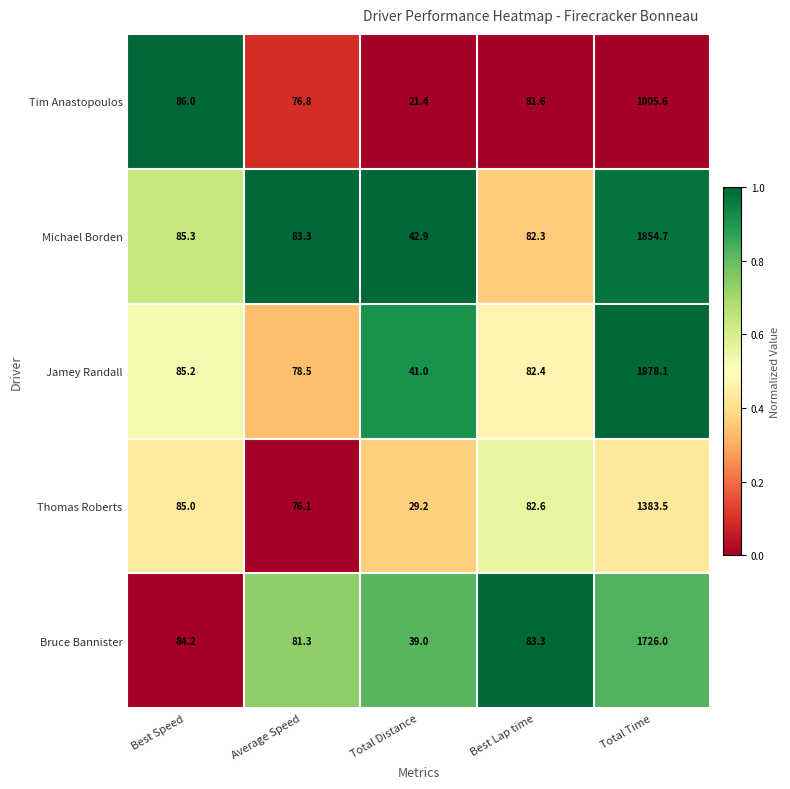

Which series has the widest spread of values?

Jamey Randall